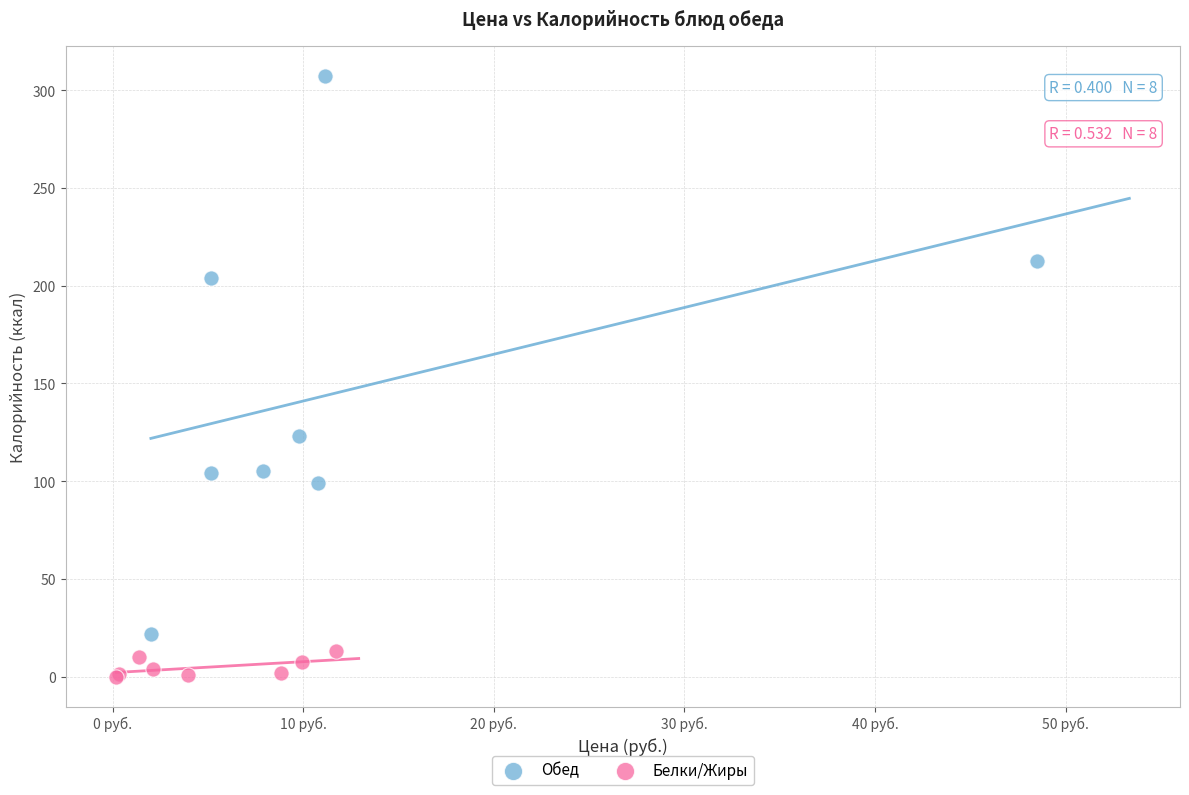

Which series reaches the maximum Y coordinate?

Обед